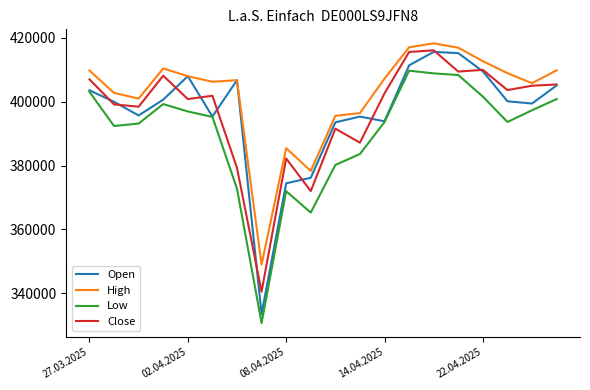

What are all the series names shown in the legend?

Open, High, Low, Close